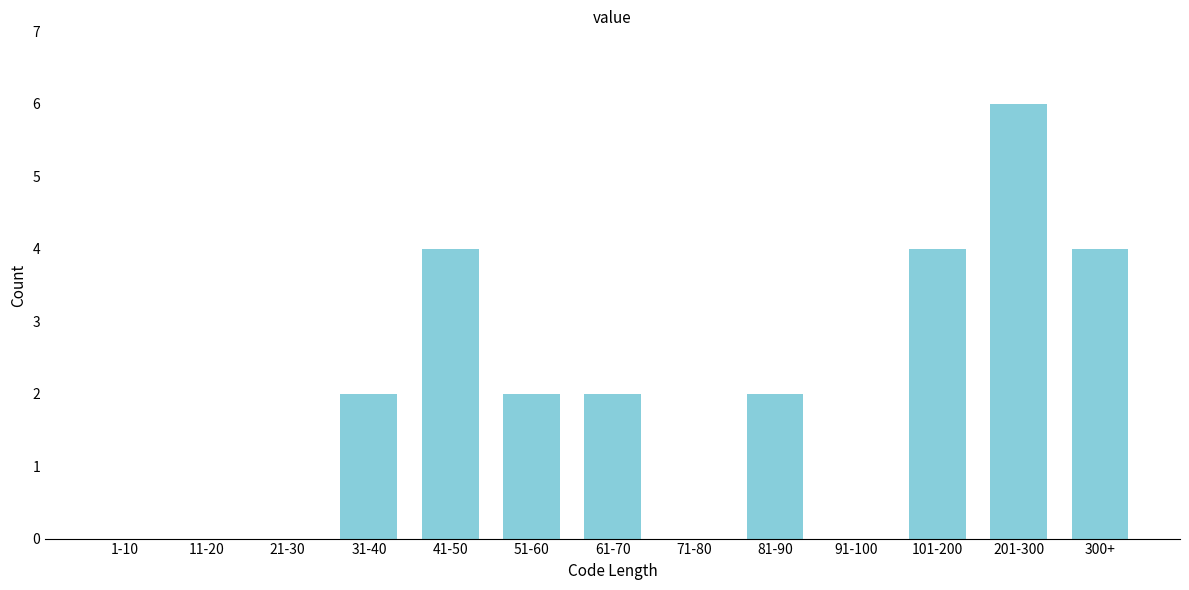

Reading right to left, list all the values displayed in this chart.

300+=4	201-300=6	101-200=4	91-100=0	81-90=2	71-80=0	61-70=2	51-60=2	41-50=4	31-40=2	21-30=0	11-20=0	1-10=0